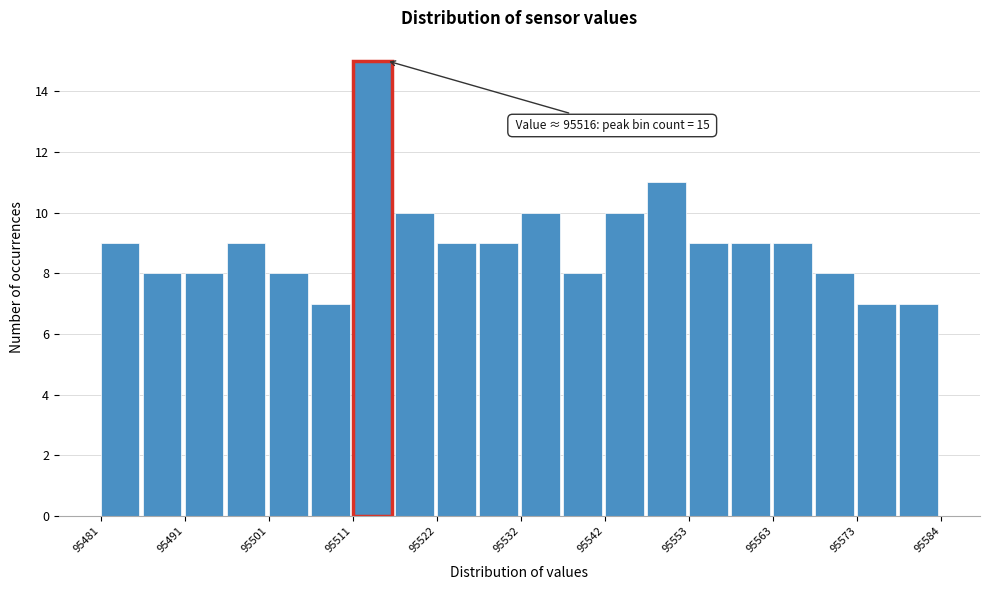

Around what value on the x-axis is the tallest bar? Give the approximate position of its centre, as read against the axis.

95514